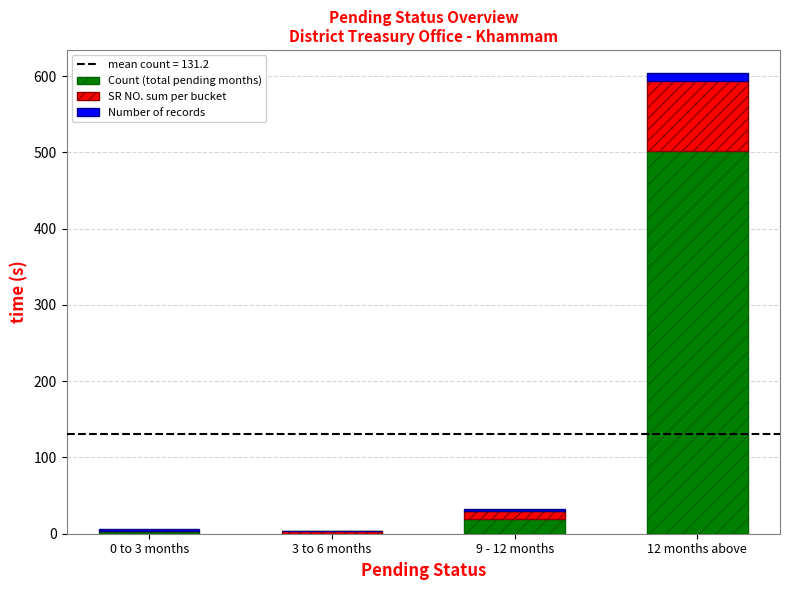

What is the maximum value for Count (total pending months)?

502